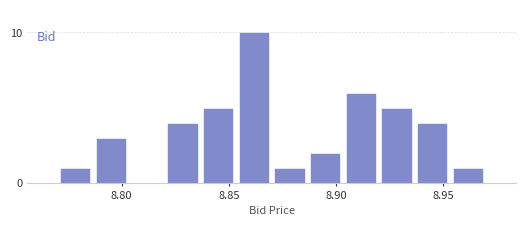

Read against the x-axis, roughly where is the centre of the tallest bar?

8.860